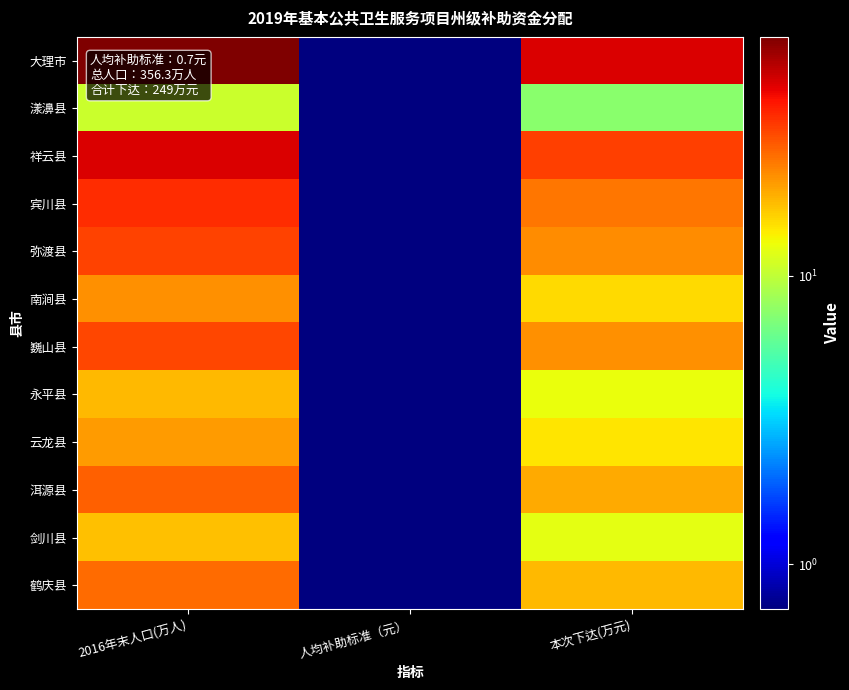

Which series has the largest range (max minus min)?

大理市